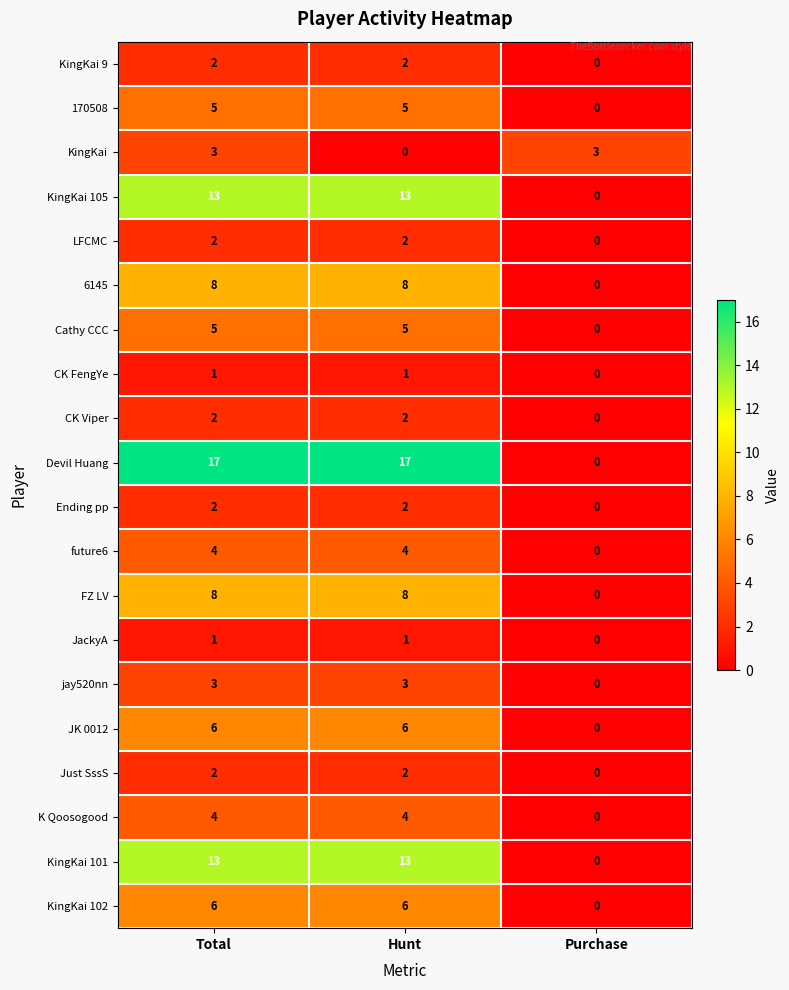

Which series changed the most between Hunt and Purchase?

Devil Huang